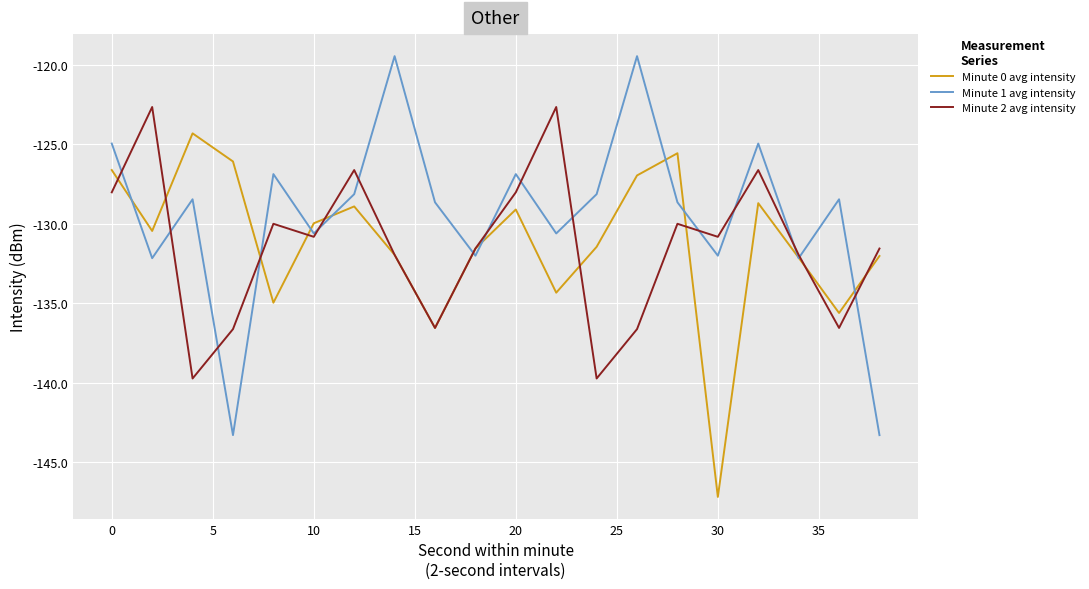

List the series in order of their peak value, lowest first.

Minute 0 avg intensity, Minute 2 avg intensity, Minute 1 avg intensity